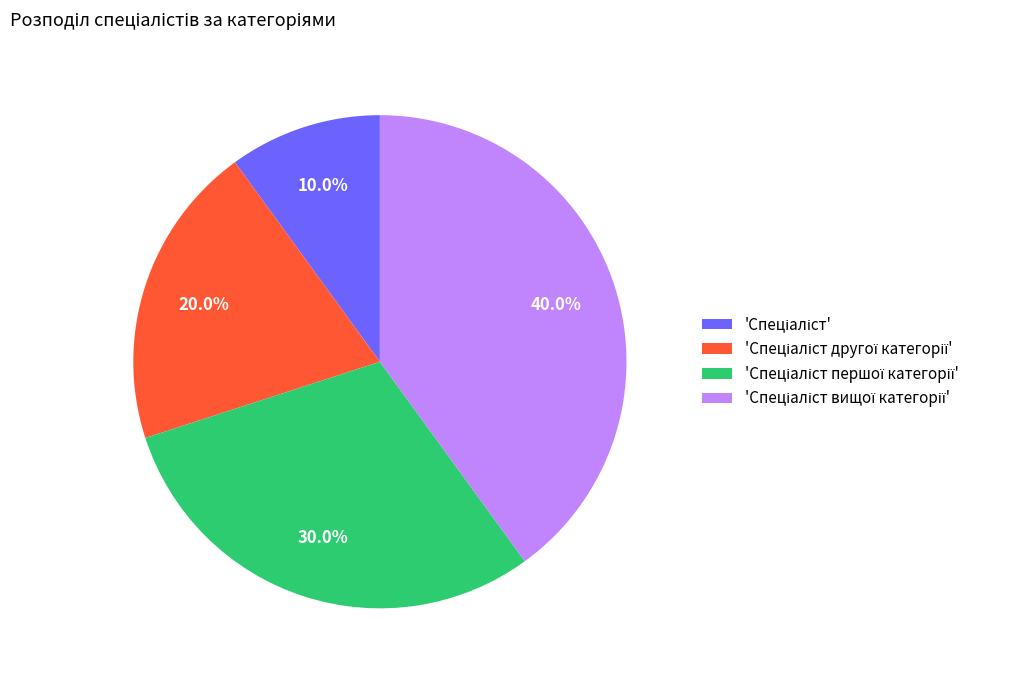

To the nearest percent, what is the difference between the largest and smallest slice percentages?

30%